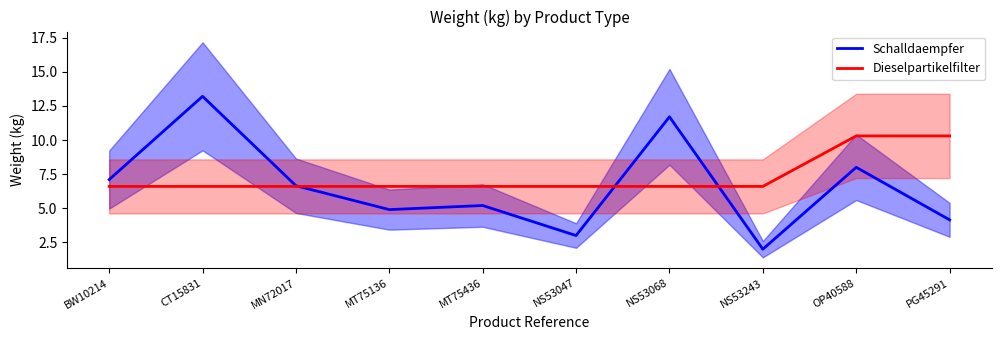

Where is Dieselpartikelfilter nearest to the value 8?

BW10214